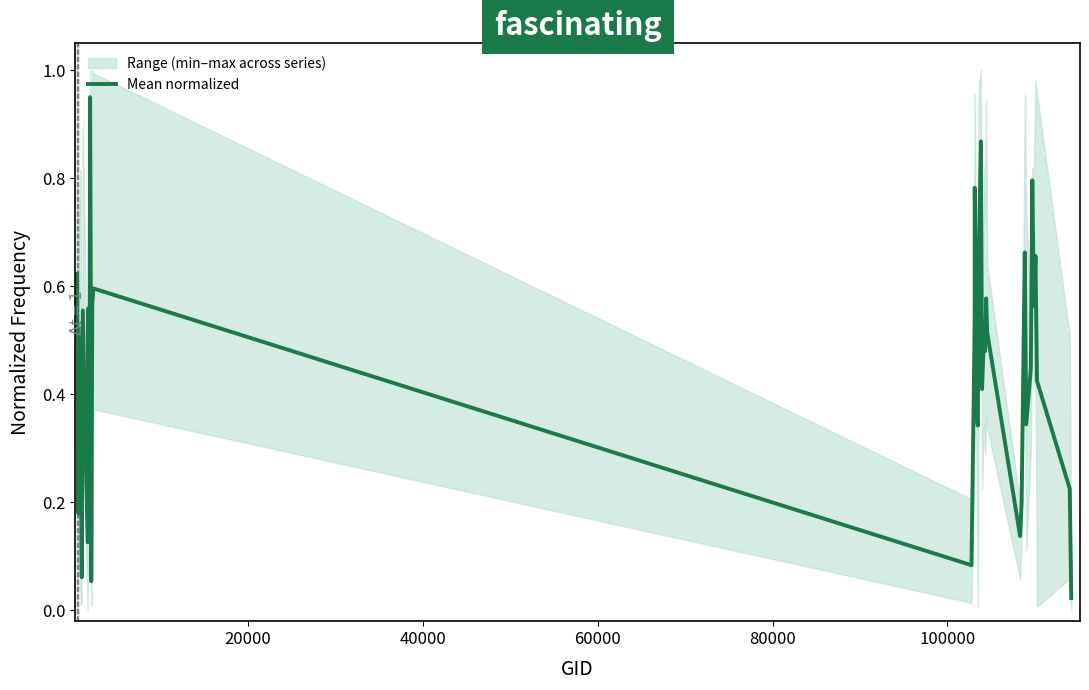

What is the difference between the second highest and second lowest values?

0.8